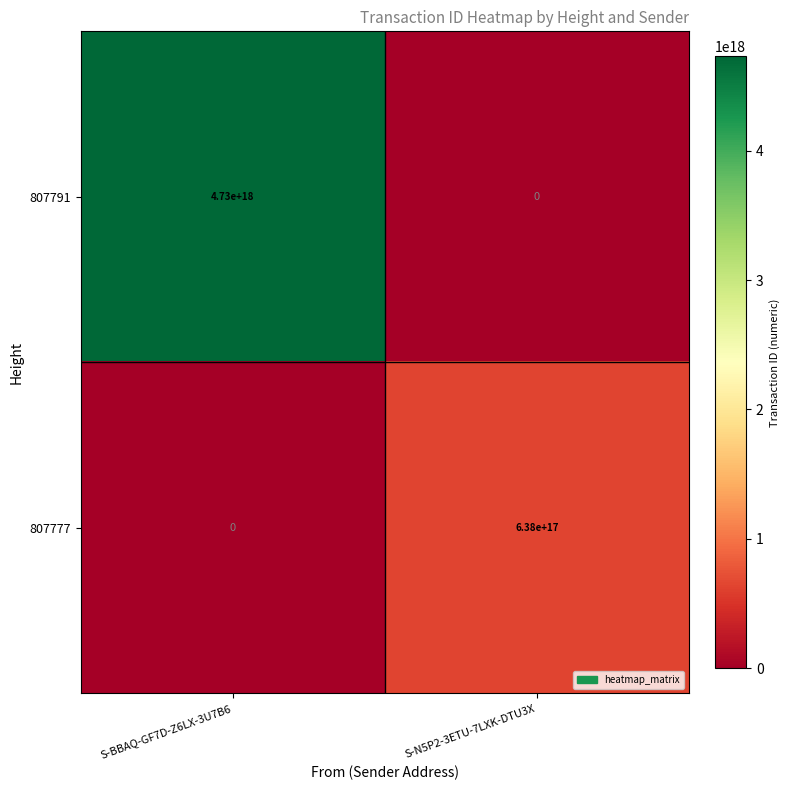

Is it true that 807791 equals 4730000000000000000 at S-BBAQ-GF7D-Z6LX-3U7B6?

True